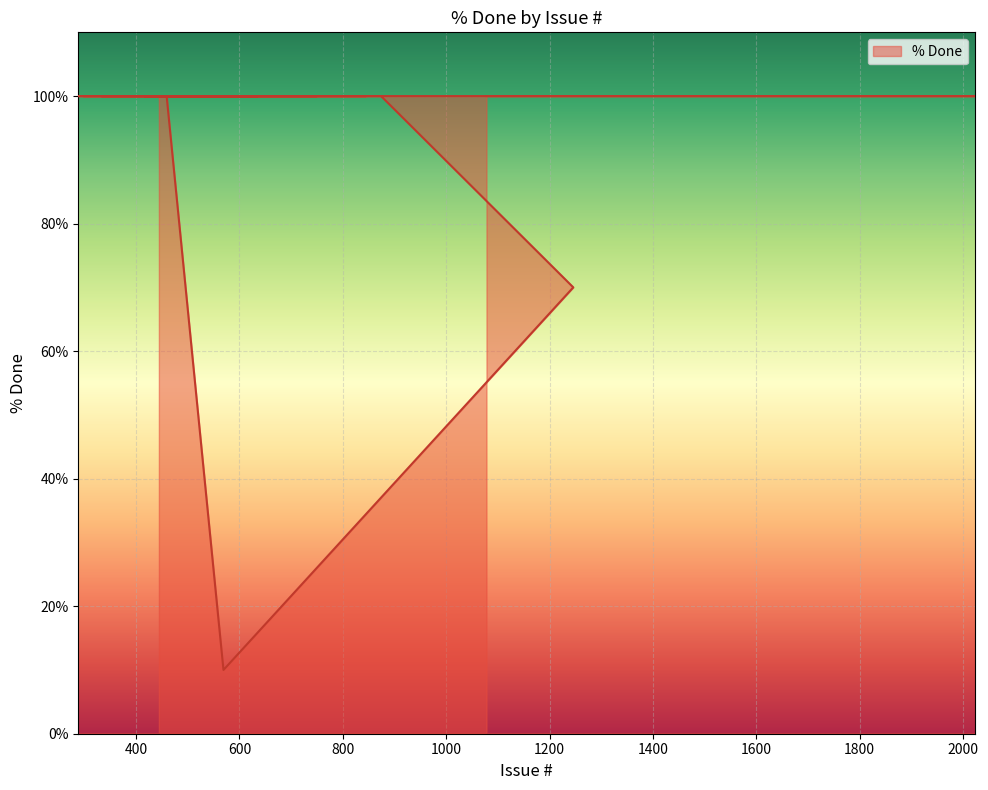

Reading left to right, transcribe all the data shown in this chart.

100	100	100	100	100	100	100	100	100	100	100	100	10	70	100	100	100	100	100	100	100	100	100	100	100	100	100	100	100	100	100	100	100	100	100	100	100	100	100	100